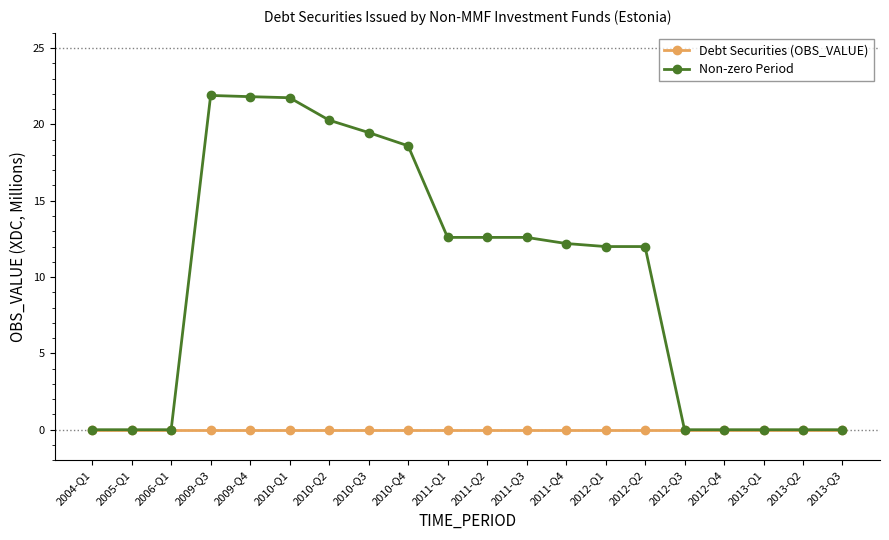

Which series has the largest total across all categories?

Non-zero Period